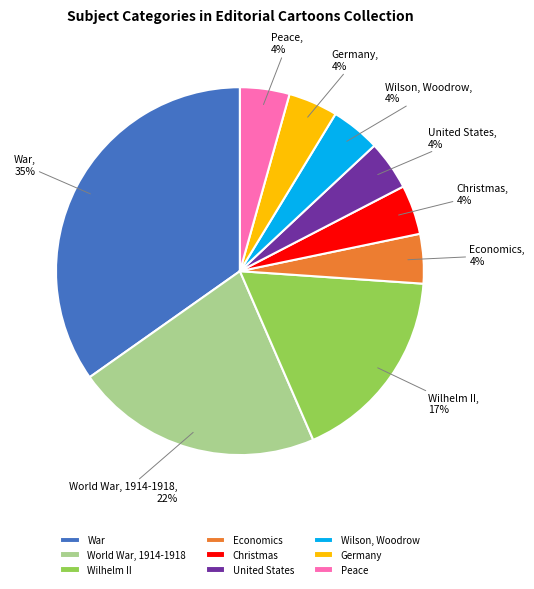

Combined, do United States and Christmas account for over 50%?

No